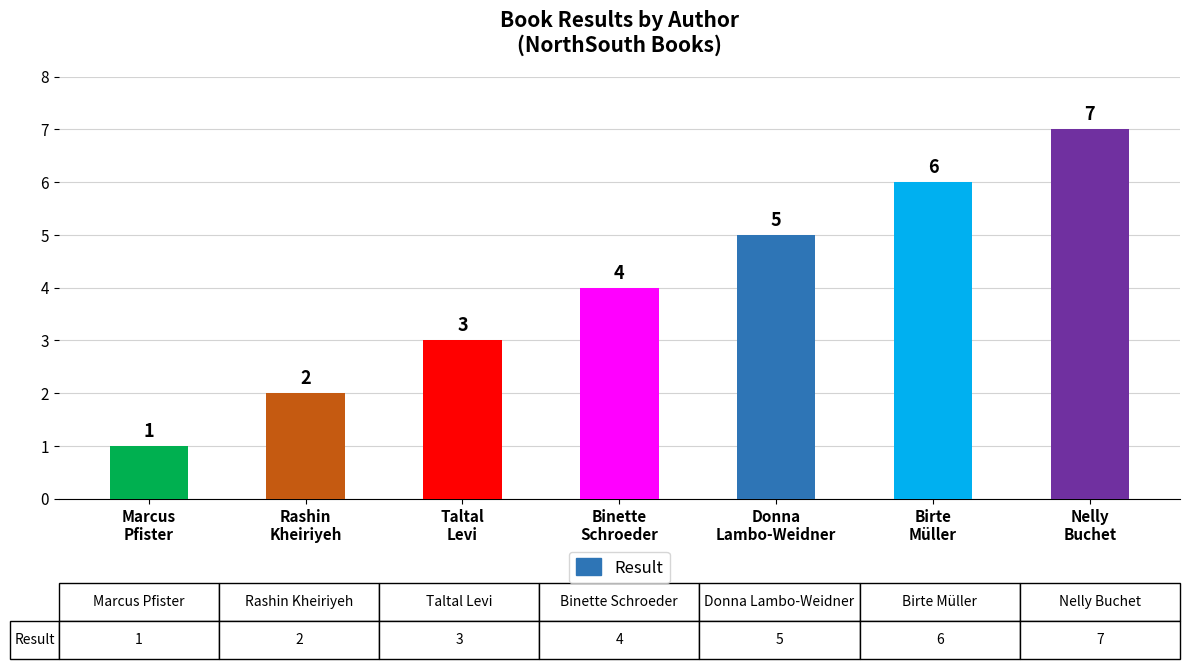

How many data points are less than 4?

3